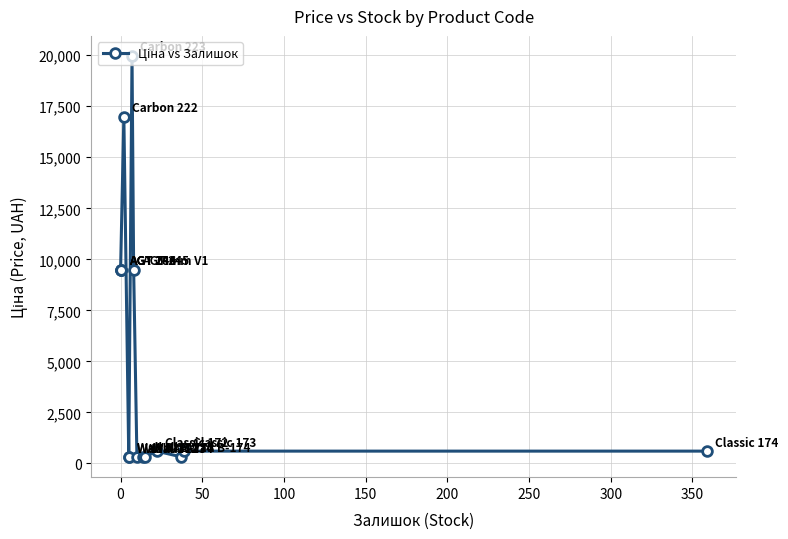

What is the maximum value shown in the chart?

19964.2